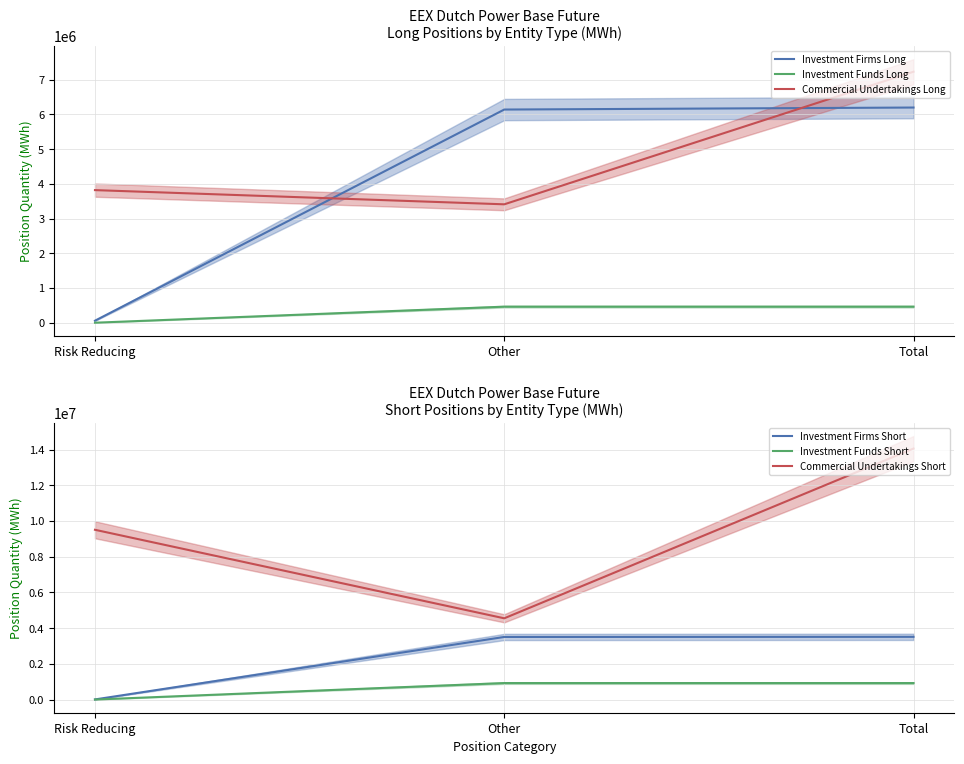

Reading right to left, transcribe all the data shown in this chart.

Investment Firms Long: 6199182	6141313	57869
Investment Funds Long: 462441	462441	0
Commercial Undertakings Long: 7231272	3411021	3820251
Investment Firms Short: 3511253	3504626	6627
Investment Funds Short: 923539	923539	0
Commercial Undertakings Short: 14054985	4548860	9506125